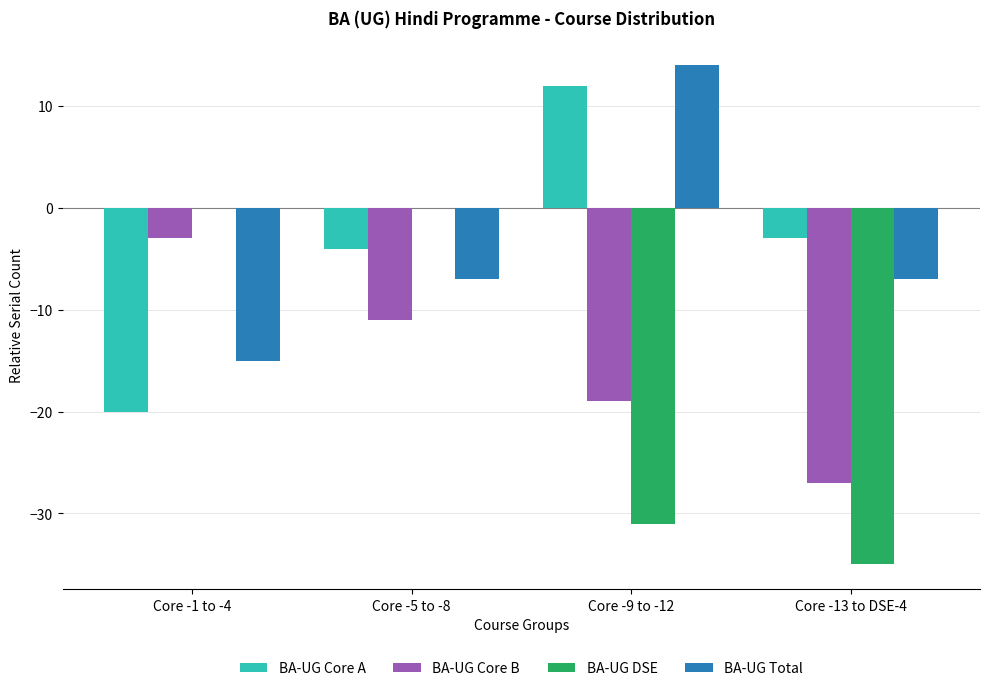

What is the highest value of the BA-UG Total series?

14